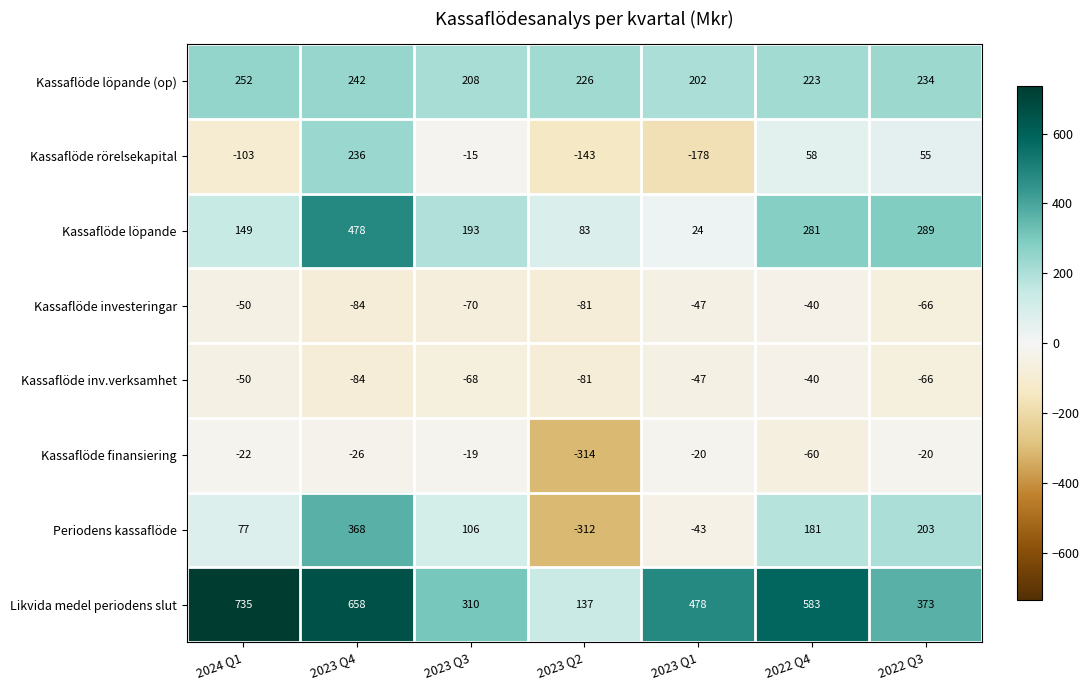

What is the average value of the Kassaflöde finansiering series?

-69